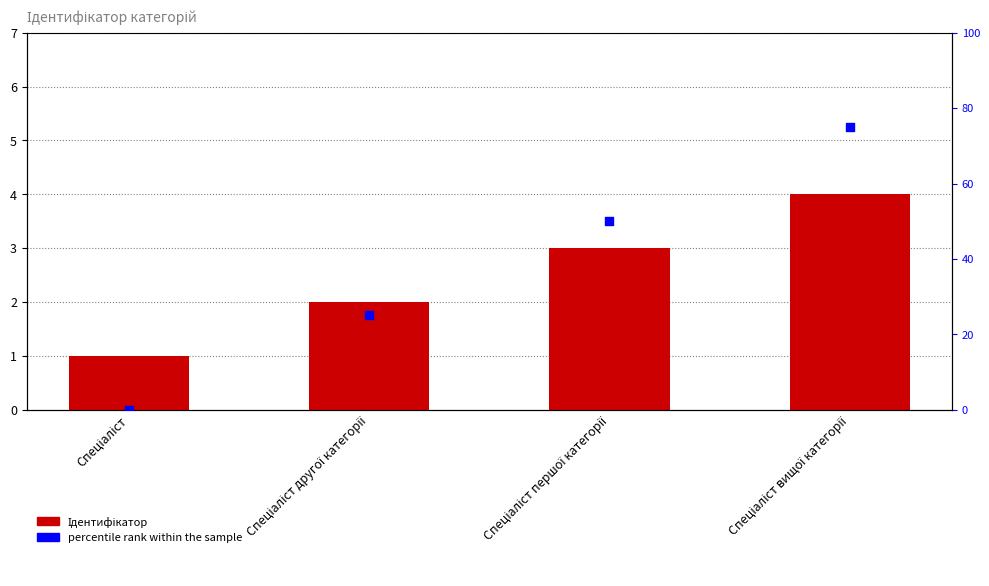

At which category is the sum across all series the highest?

Спеціаліст вищої категорії